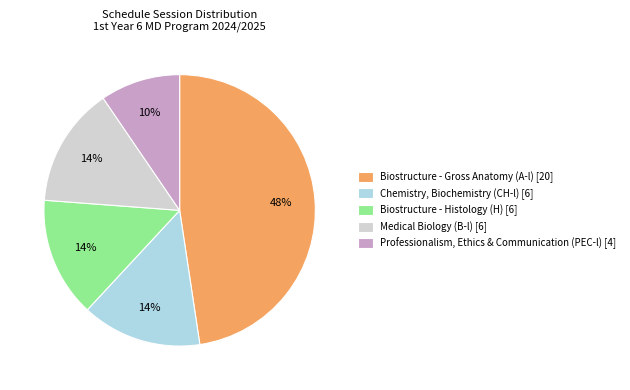

To the nearest percent, what is the average slice percentage?

20%